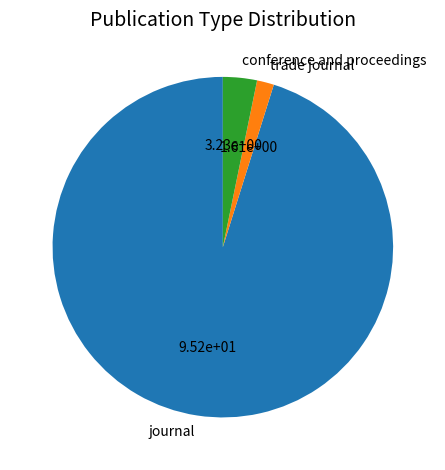

Rank the categories by value from lowest to highest.

trade journal, conference and proceedings, journal